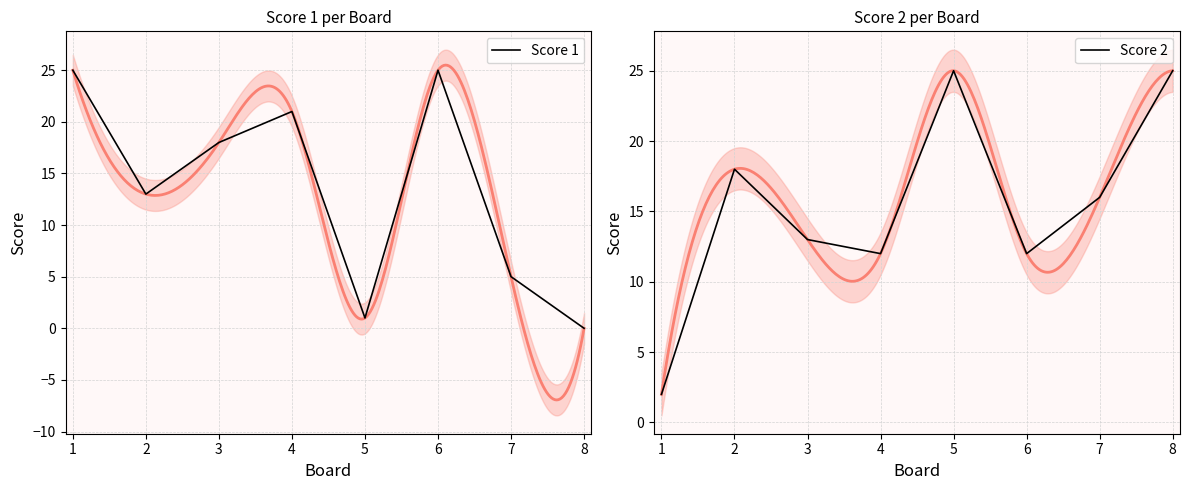

True or false: Score 1 and Score 2 intersect in this chart.

True